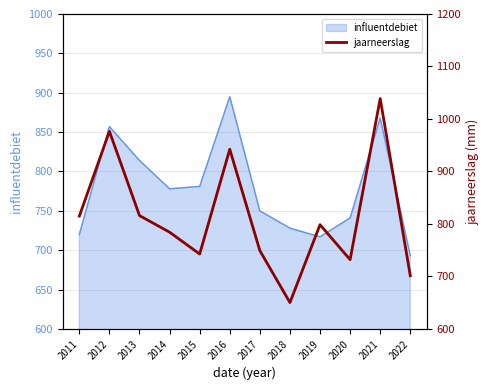

What is the sum of the values at 2013 and 2022?

1517.3